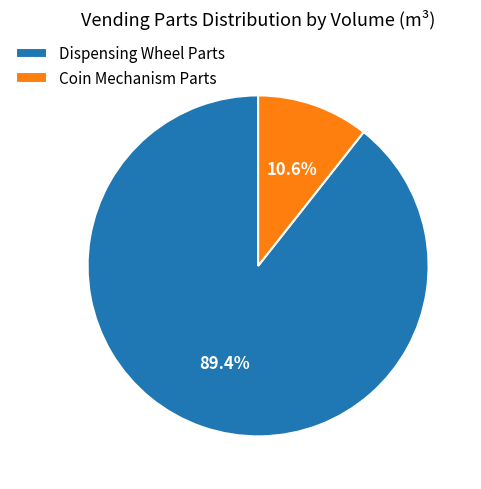

Which has a higher value, Coin Mechanism Parts or Dispensing Wheel Parts?

Dispensing Wheel Parts